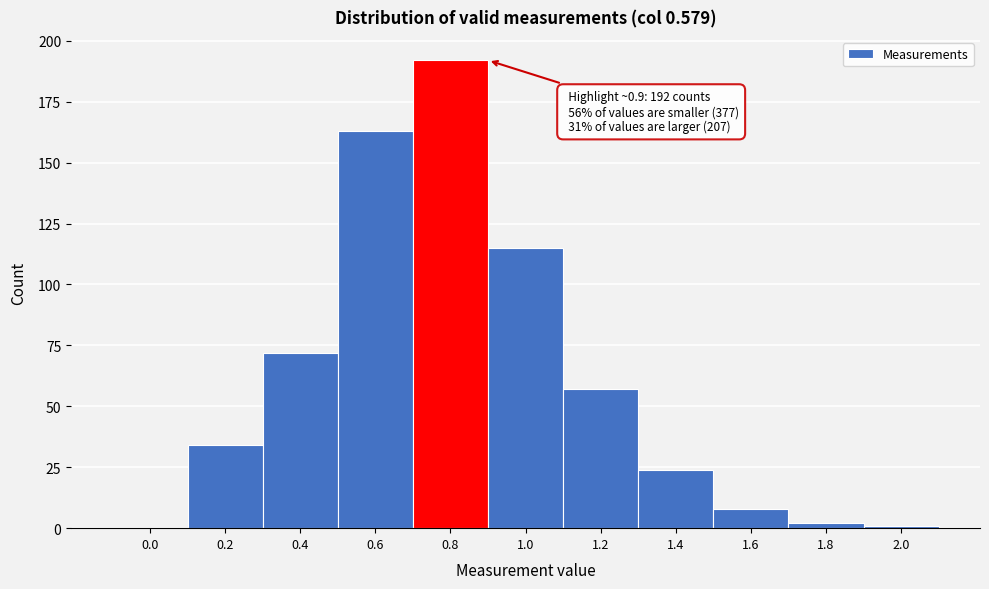

Reading right to left, transcribe all the data shown in this chart.

2.0=1	1.8=2	1.6=8	1.4=24	1.2=57	1.0=115	0.8=192	0.6=163	0.4=72	0.2=34	0.0=0